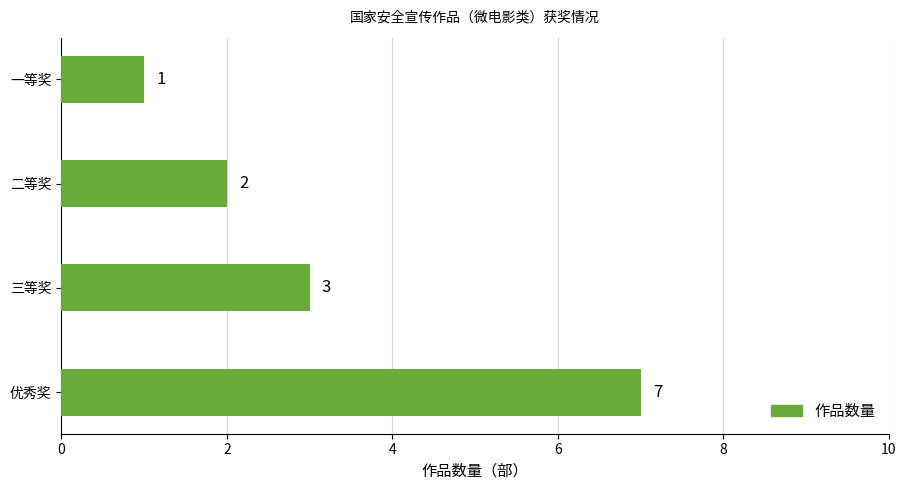

Reading bottom to top, what are all the values shown in this chart?

7	3	2	1